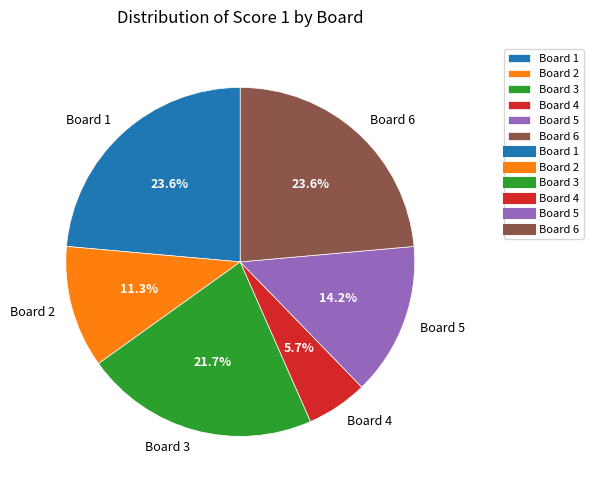

Is the sum of Board 2 and Board 4 greater than half?

No